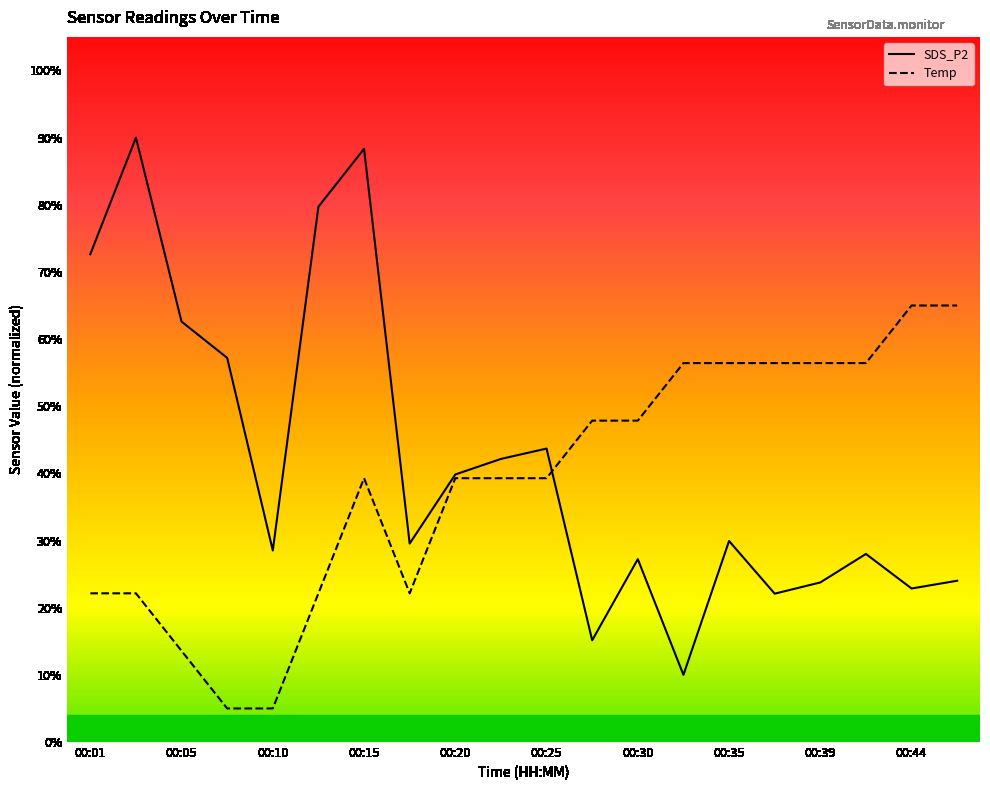

Rank the series at 00:10 from highest to lowest value.

SDS_P2, Temp